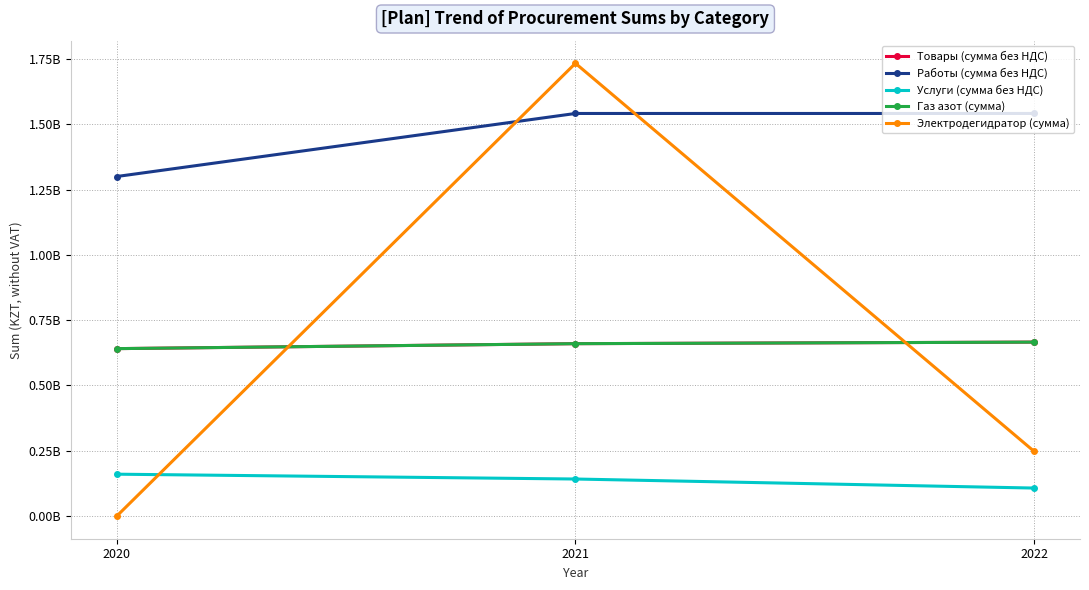

Does the chart have visible grid lines?

Yes